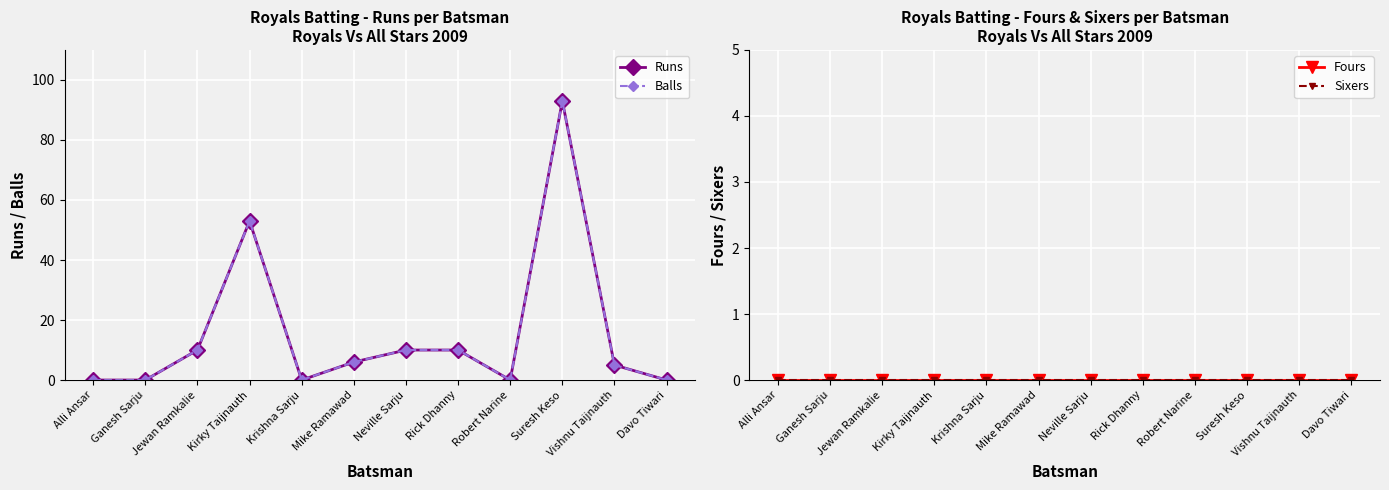

True or false: Sixers and Runs cross at least once.

False